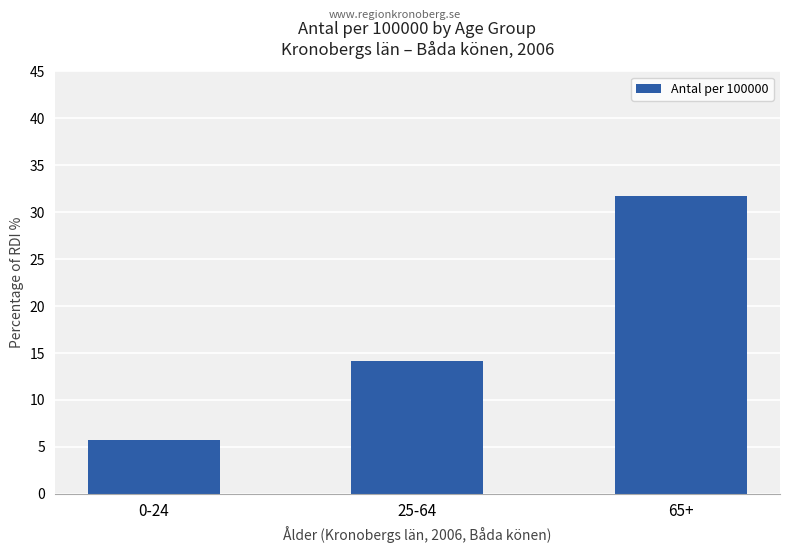

At which category does the chart reach its peak across all series?

65+